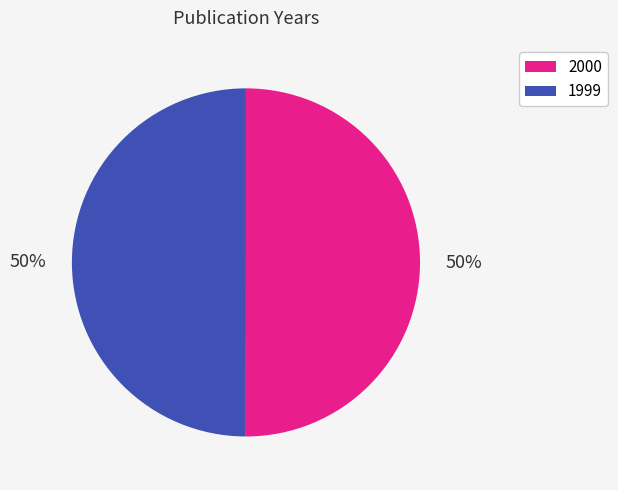

Do 1999 and 2000 together represent more than half of the pie?

Yes